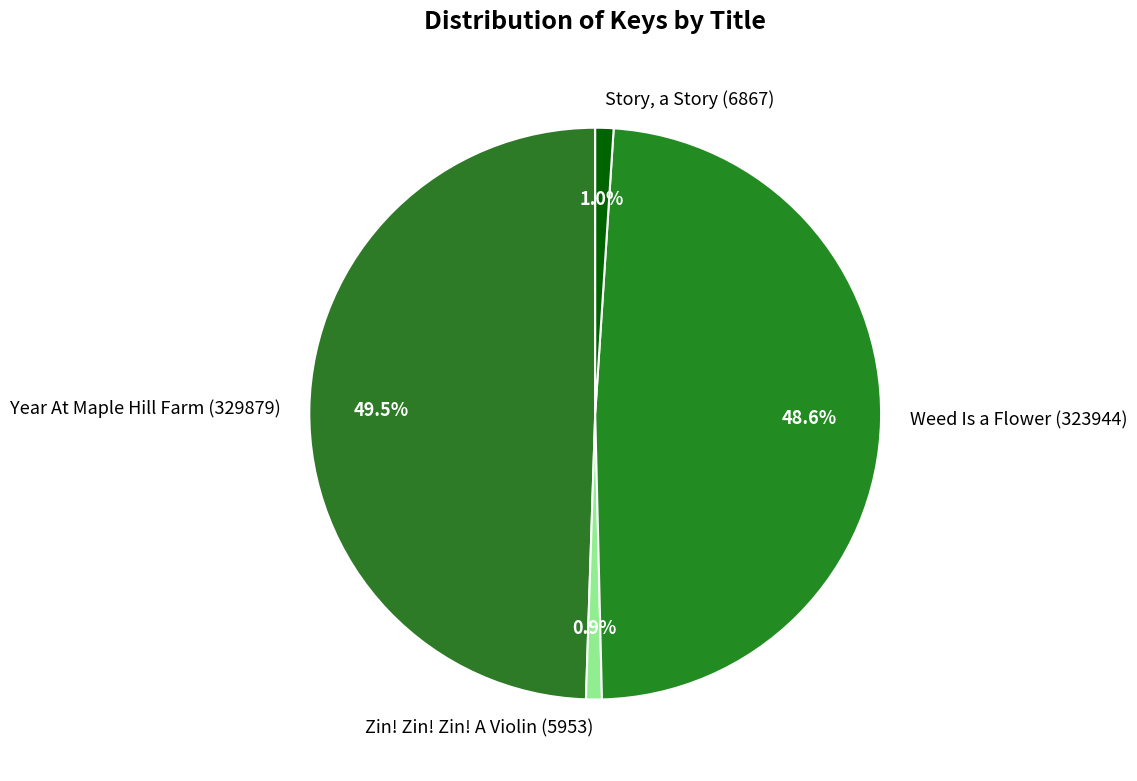

What percentage do Story, a Story (6867) and Zin! Zin! Zin! A Violin (5953) together represent?

1.9%